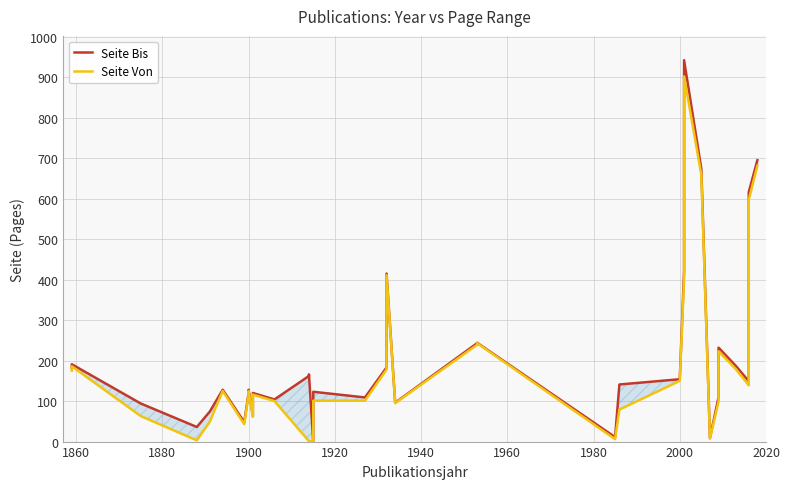

What is the difference between the maximum and minimum values in the Seite Bis series?

941